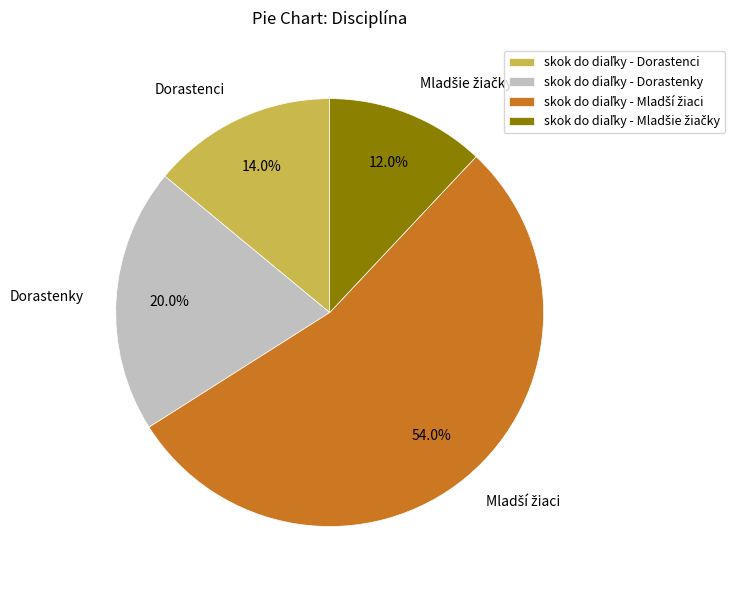

Does any single category account for the majority?

Yes